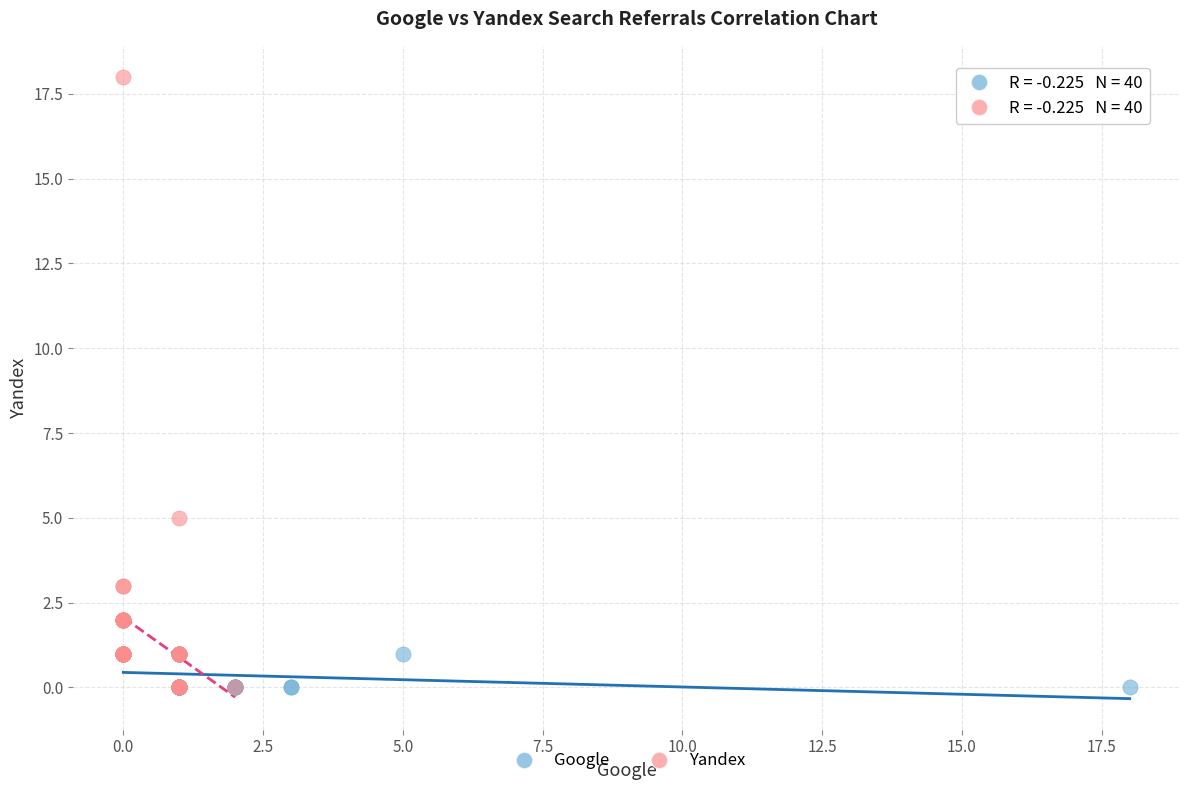

What are all the series names shown in the legend?

Google, Yandex